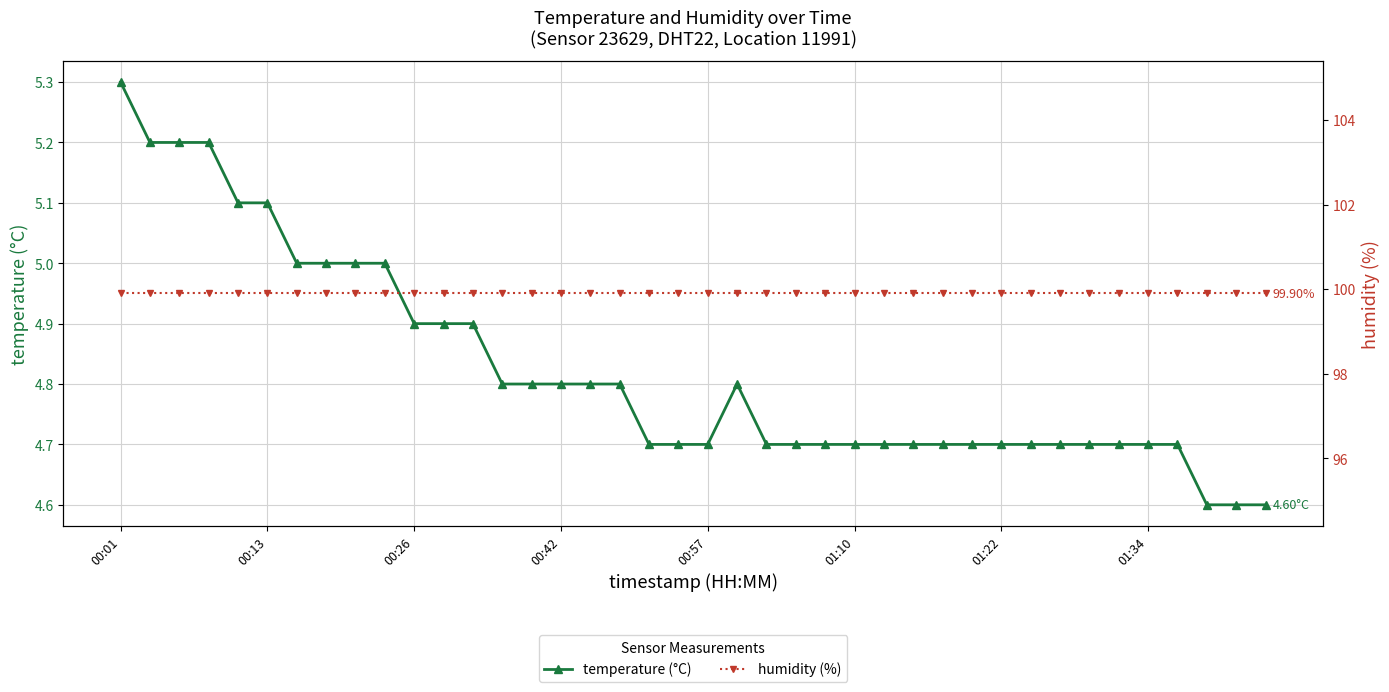

What is the value of the temperature (°C) point at the 34th from the left?

4.7